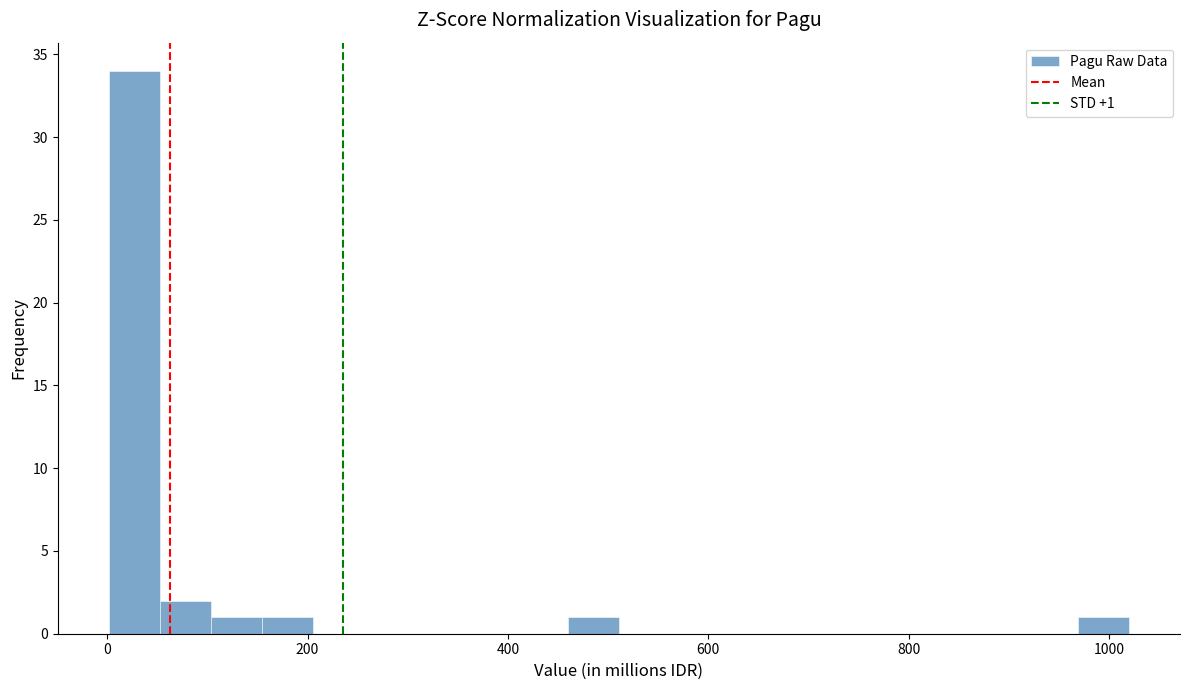

Read against the x-axis, roughly where is the centre of the tallest bar?

20